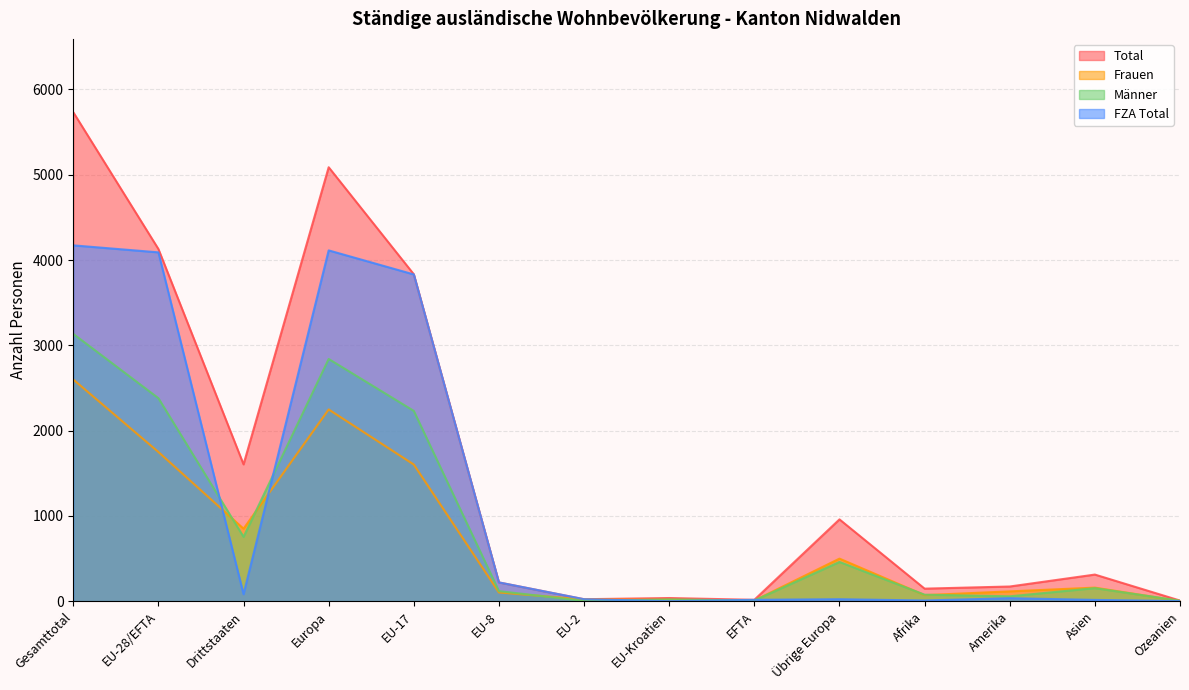

True or false: Total has more than 1 points higher than both neighbors.

True